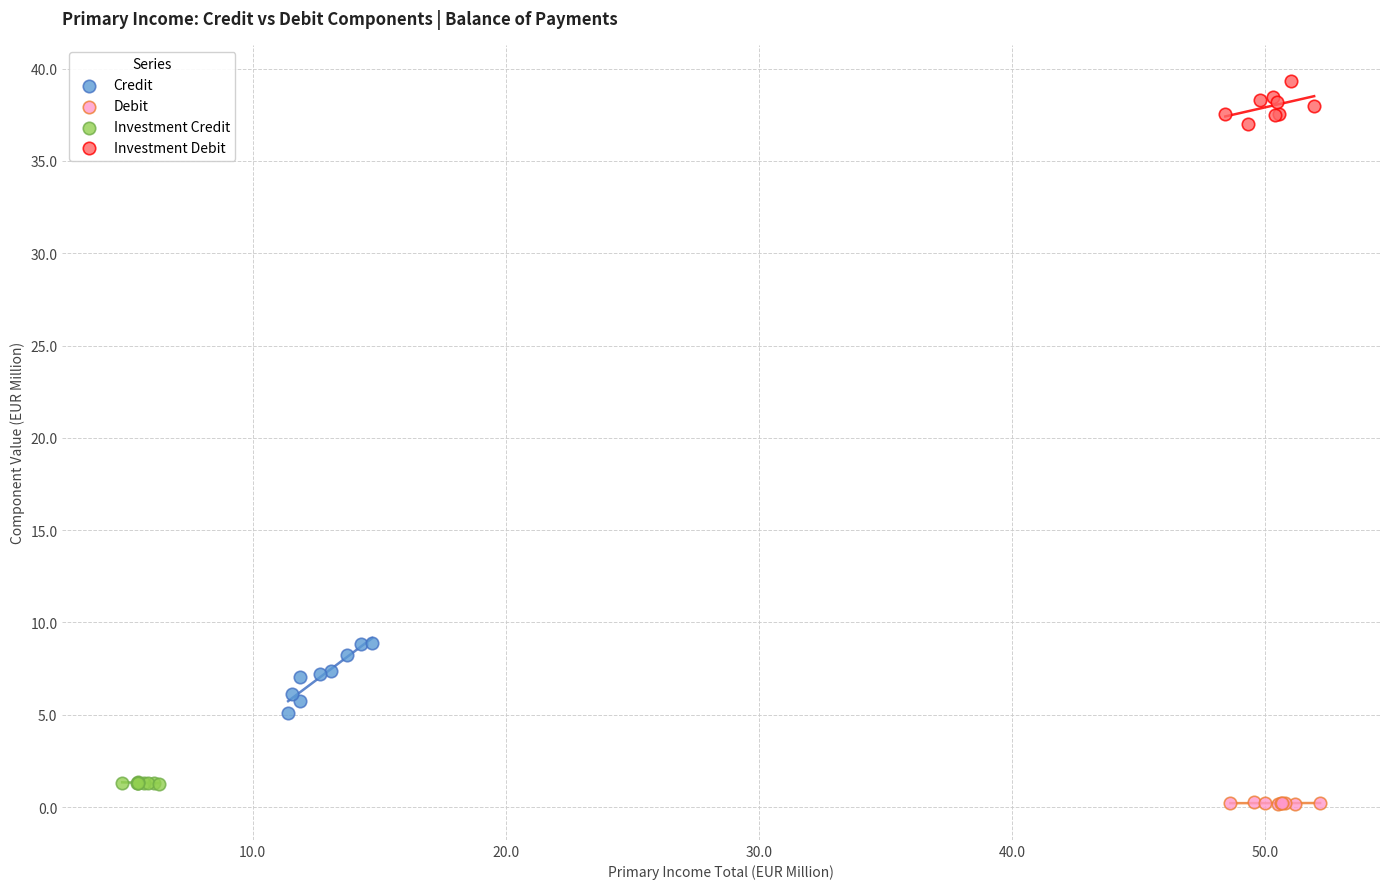

Which series contains the highest Y value?

Investment Debit